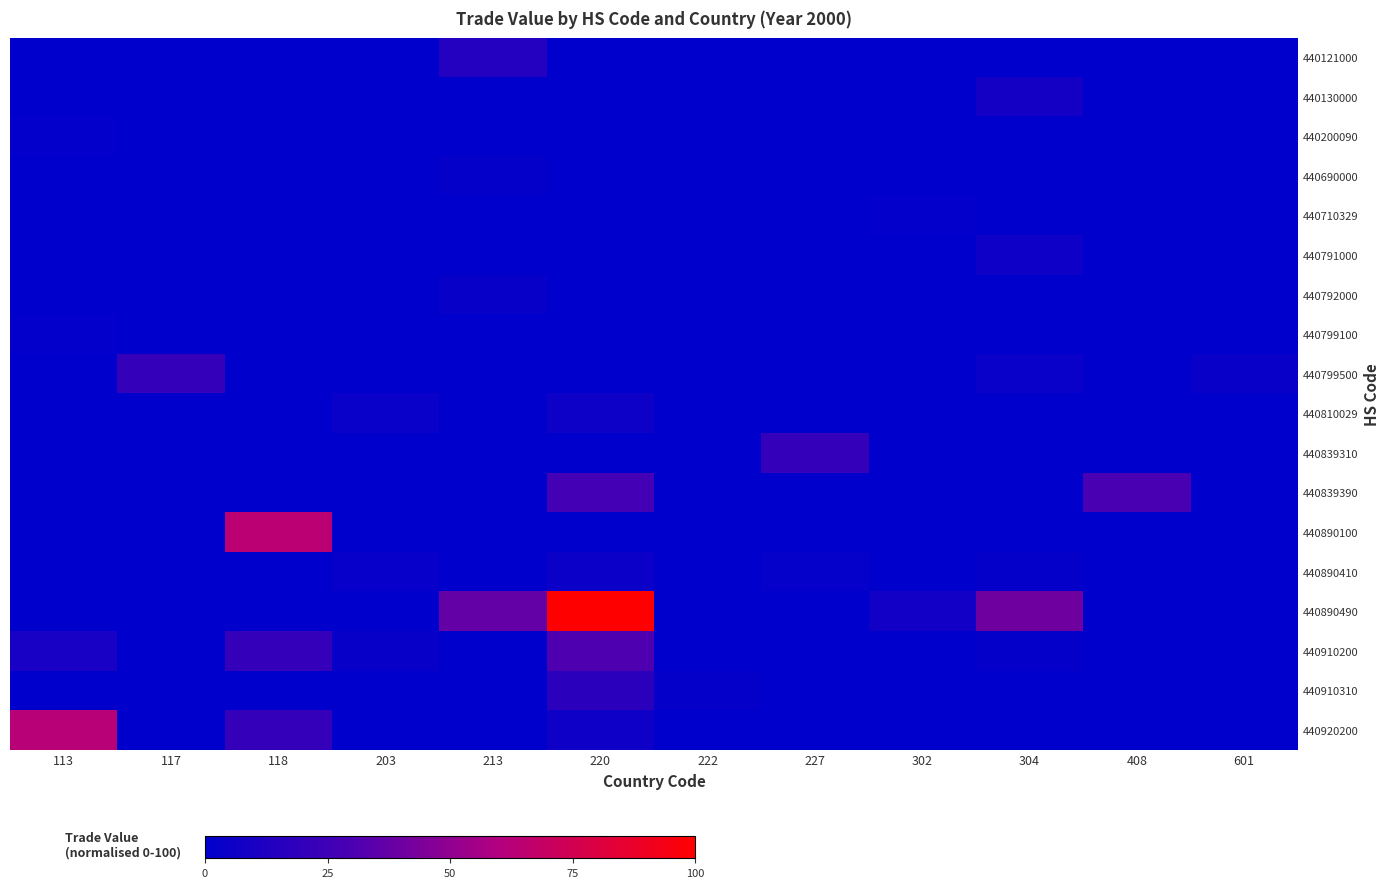

At how many categories does at least one series exceed 0?

12